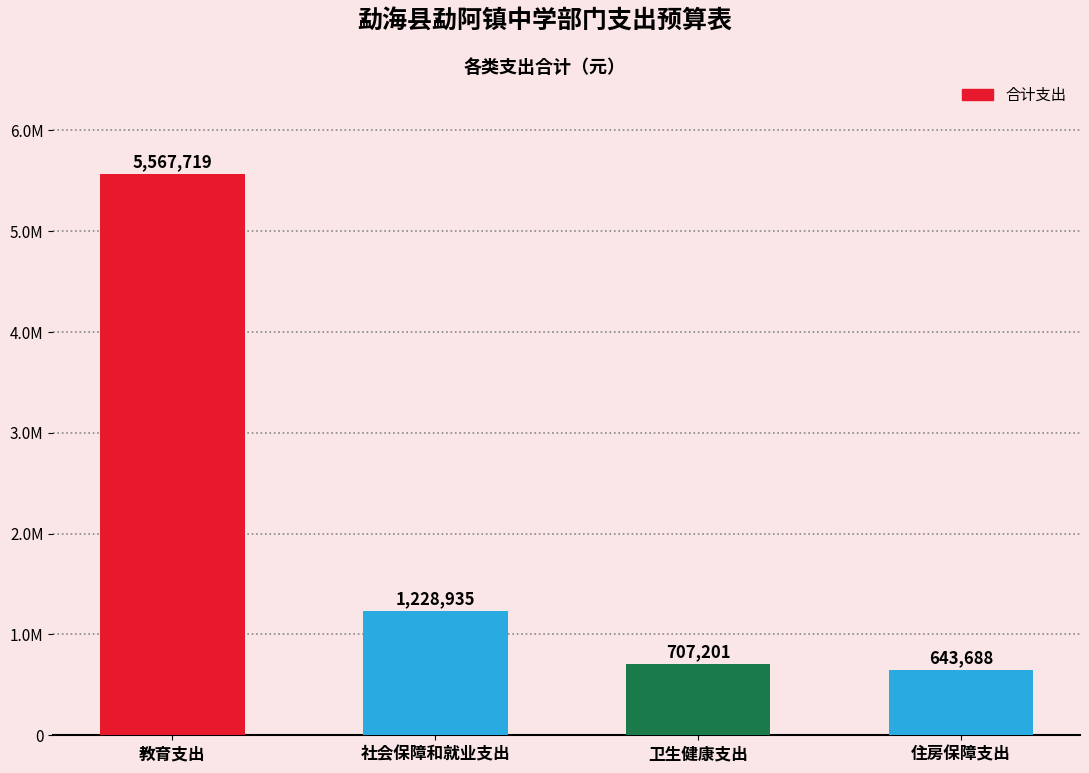

The chart shows a value of 9578329.6 at 教育支出. True or false?

False